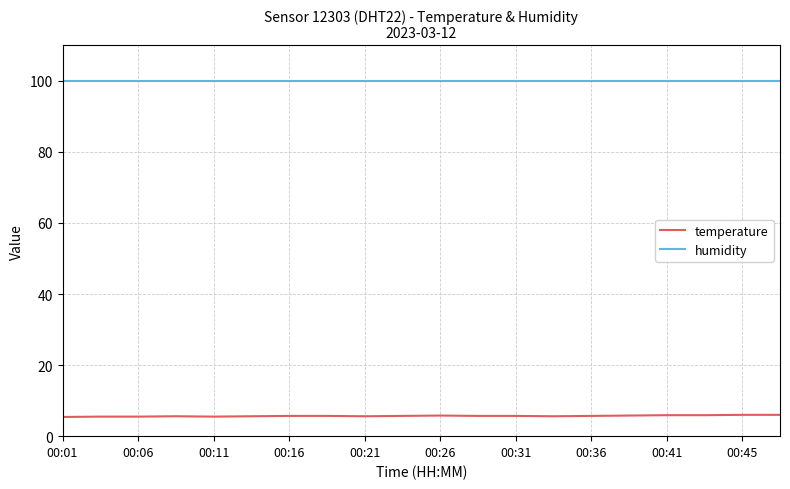

What is the smallest value displayed?

5.4